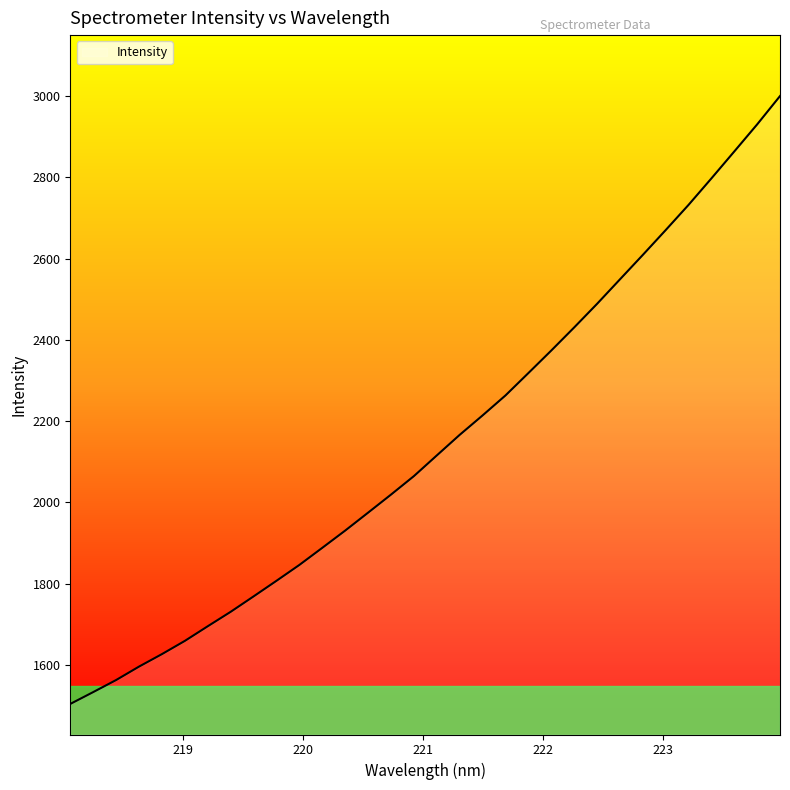

What is the greatest value displayed?

2999.9